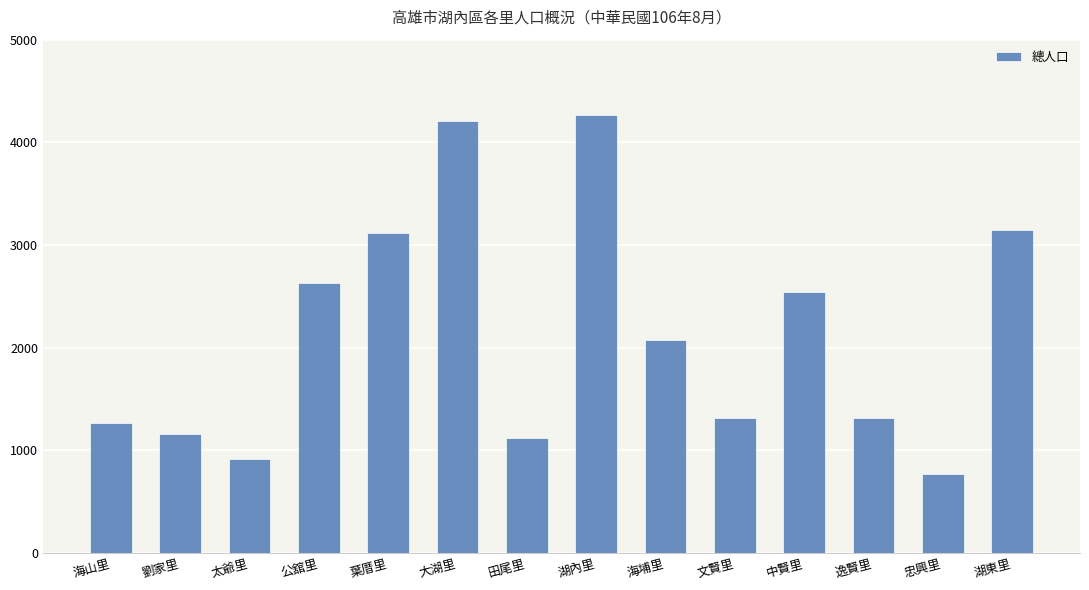

Which category has the lowest value across all series?

忠興里